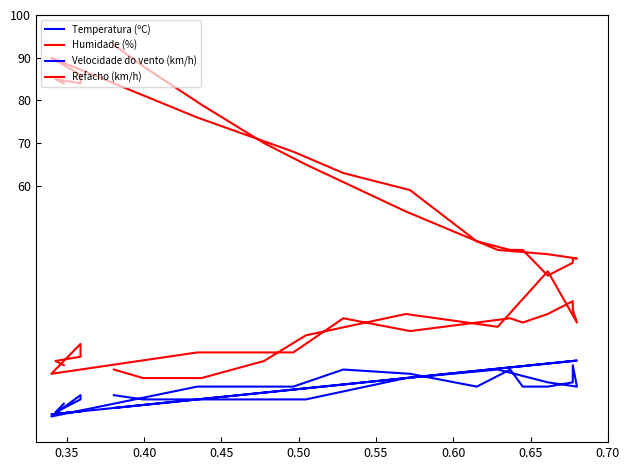

How many categories are shown in the chart?

24